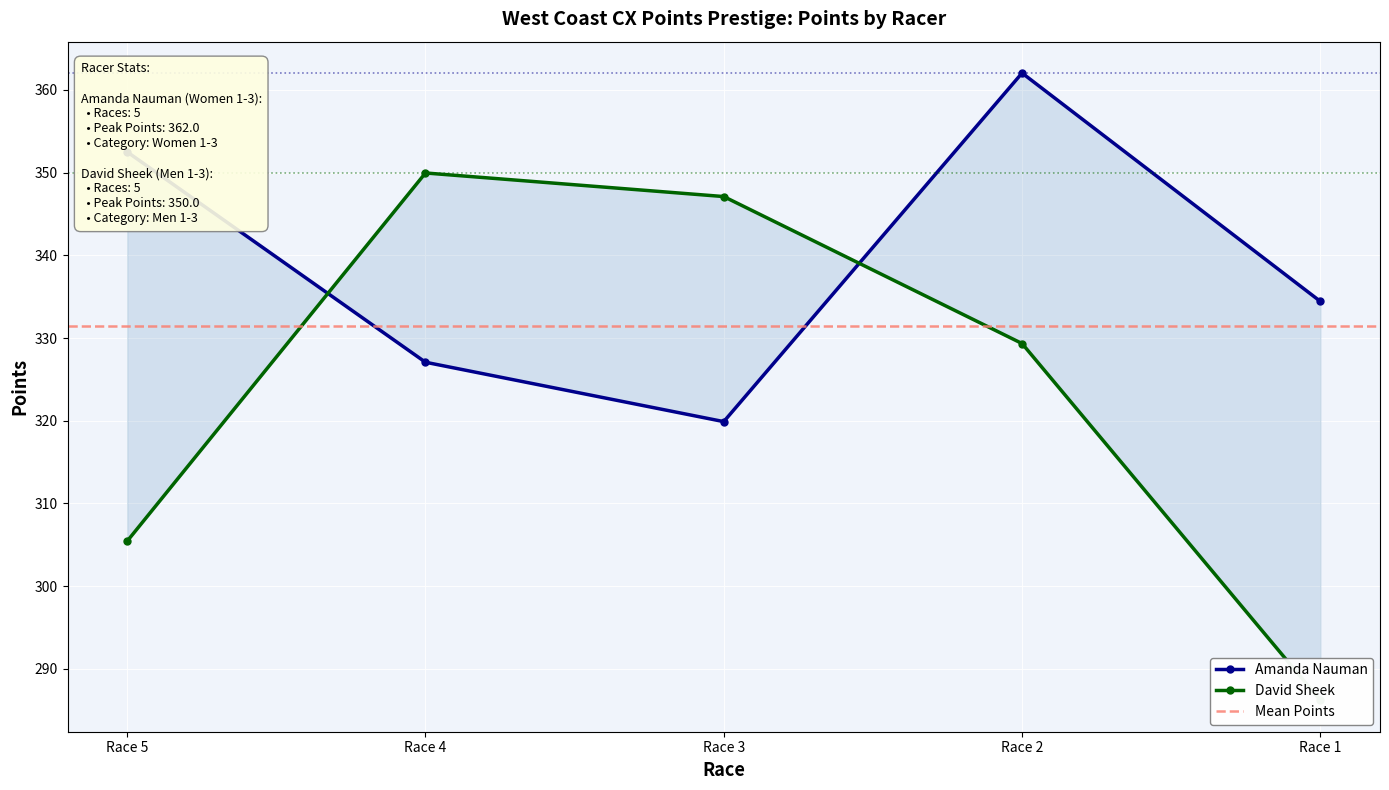

Which series has the widest spread of values?

David Sheek